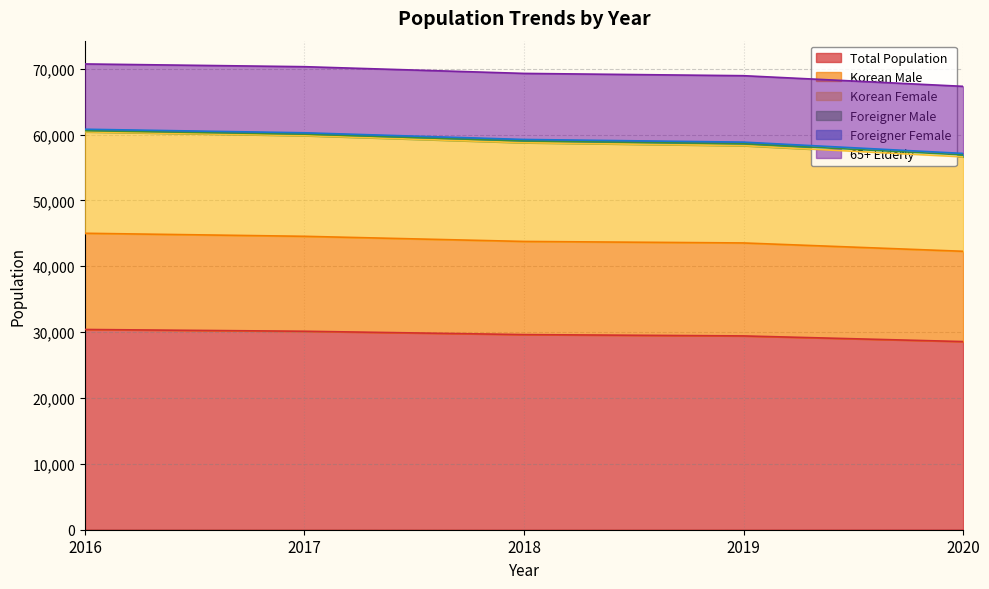

What value does the Total Population series have at 2018?

29624